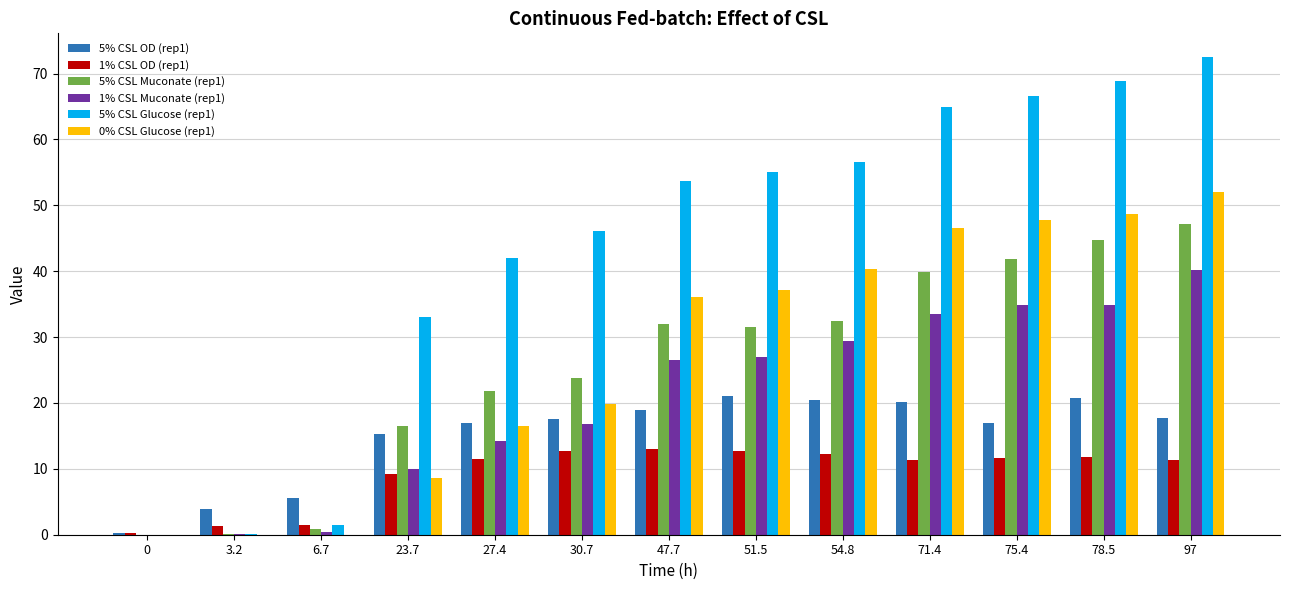

What is the sum of all 1% CSL Muconate (rep1) values?

267.9